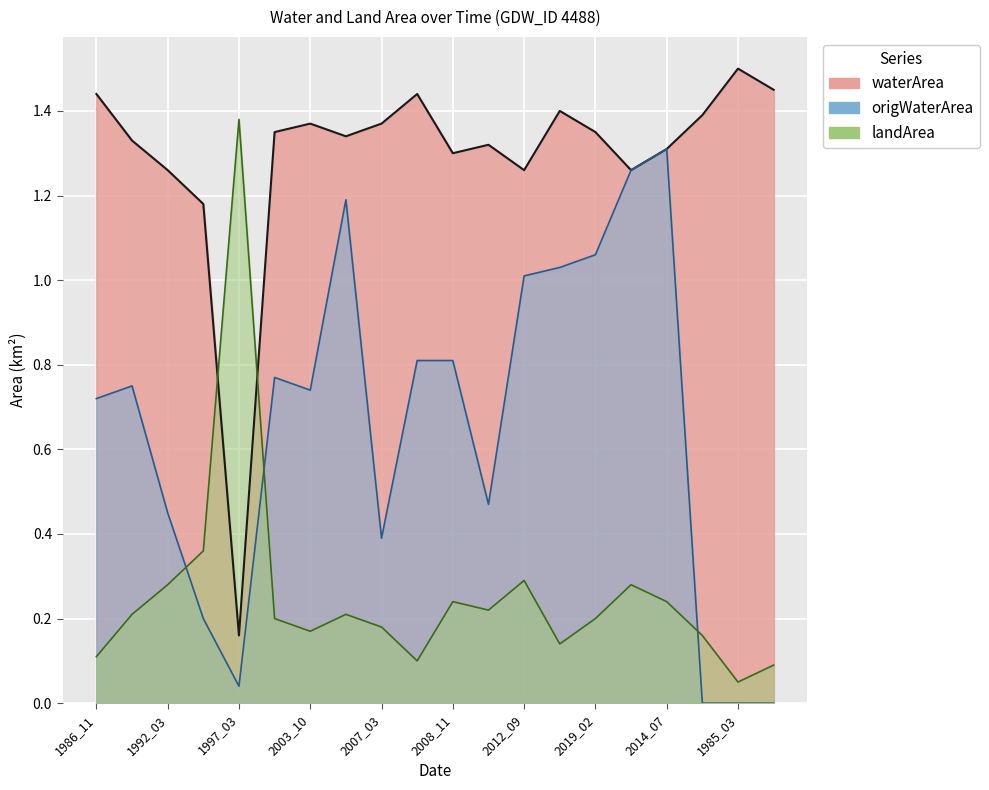

At which category is the sum across all series the highest?

2014_07